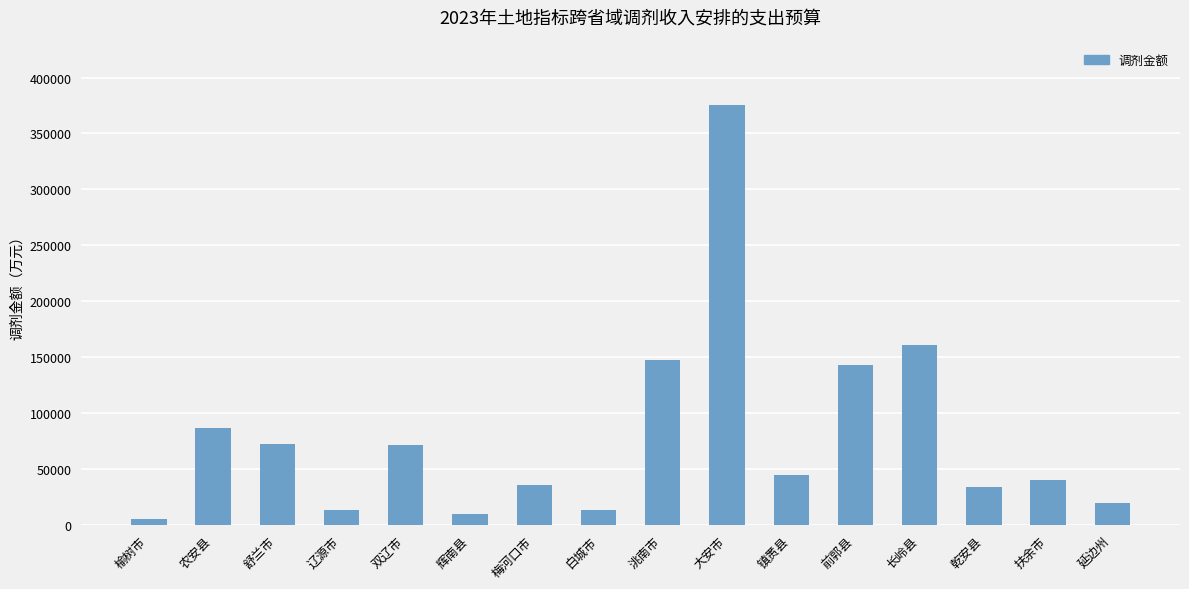

What is the label of the 8th bar from the right?

洮南市